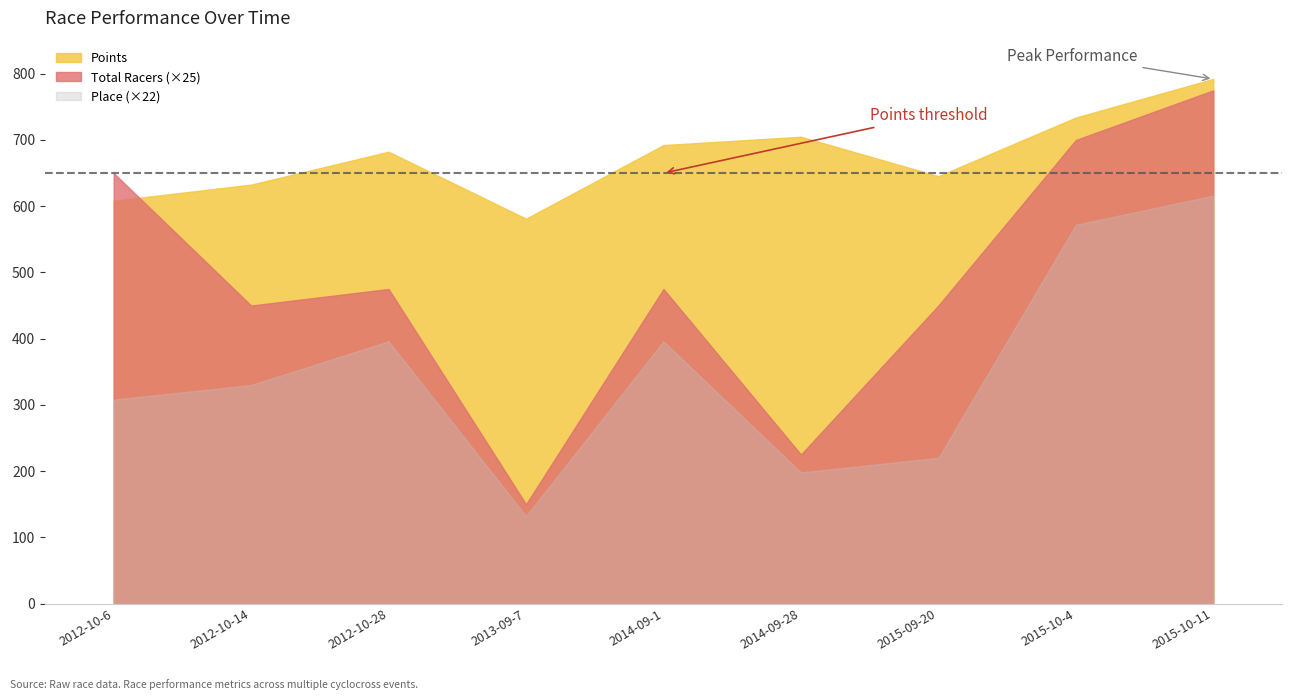

How many values in the Total Racers series are below 19?

4